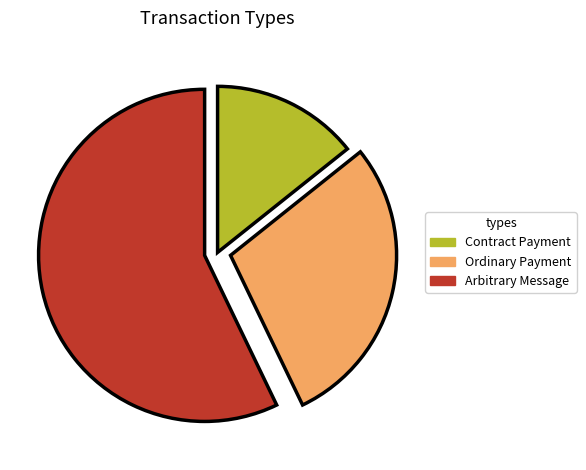

Do Ordinary Payment and Arbitrary Message together represent more than half of the pie?

Yes